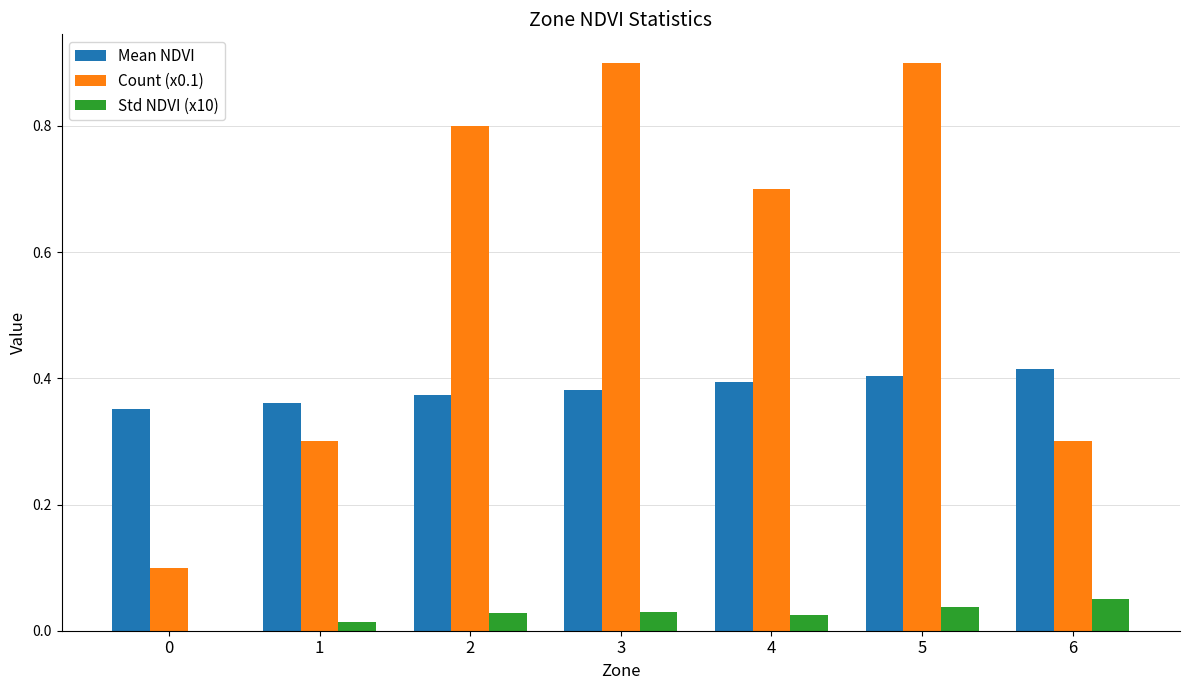

Between 2 and 4, which series saw the biggest shift?

Count (x0.1)